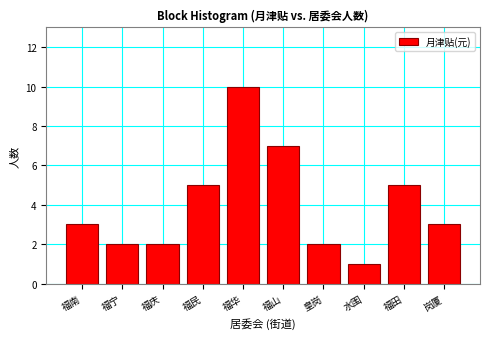

Reading right to left, list all the values displayed in this chart.

3	5	1	2	7	10	5	2	2	3